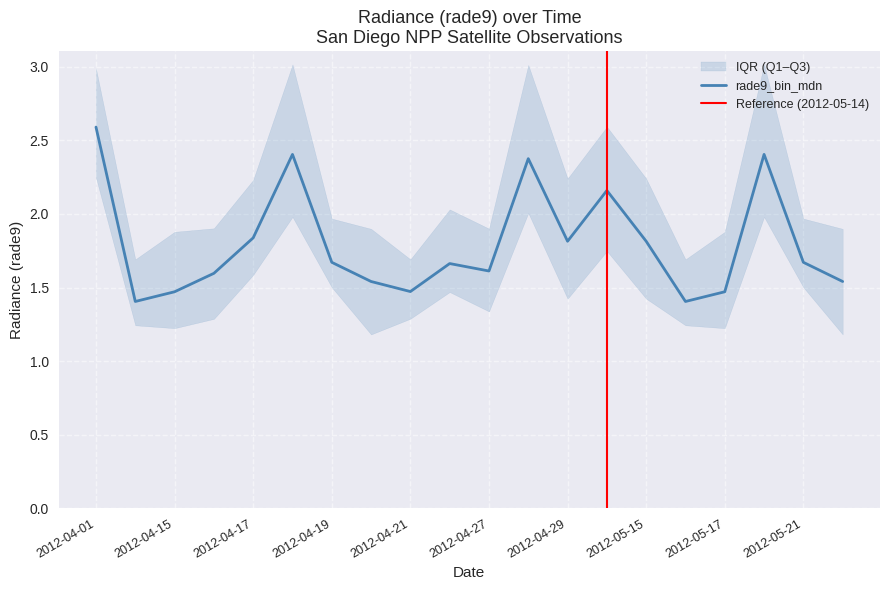

At which category does rade9_bin_3q reach its first local peak?

2012-04-18